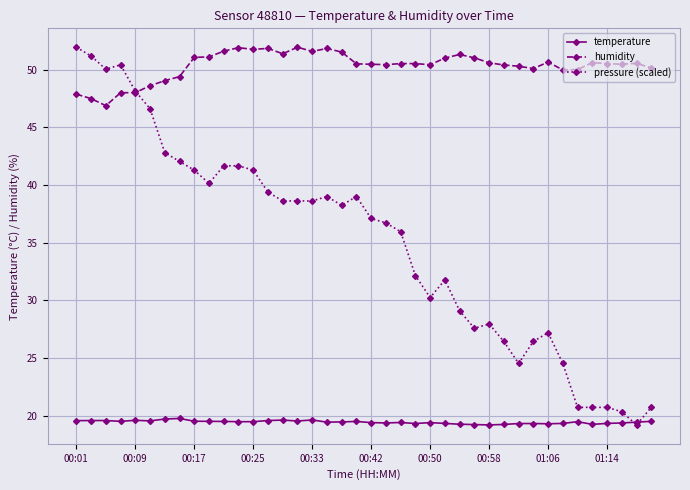

Rank the series by their average value, from lowest to highest.

temperature, pressure (scaled), humidity